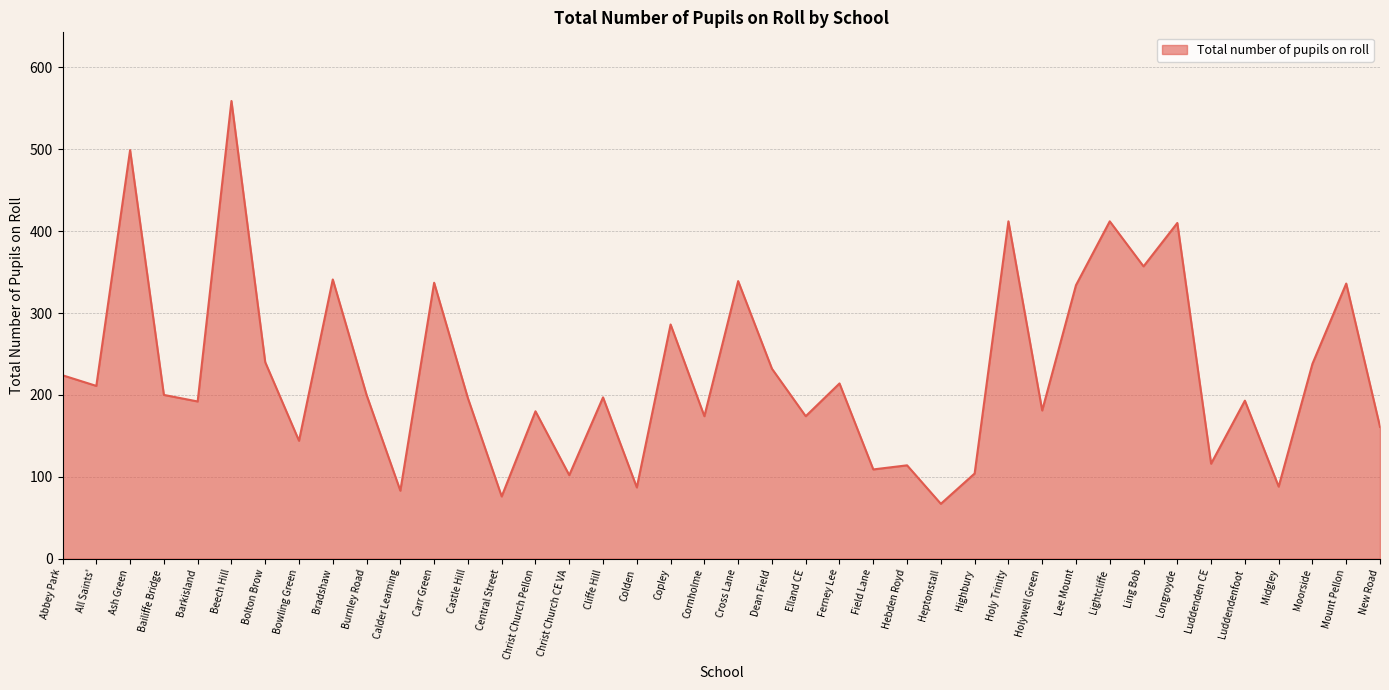

Is it true that the value at Colden is 36?

False